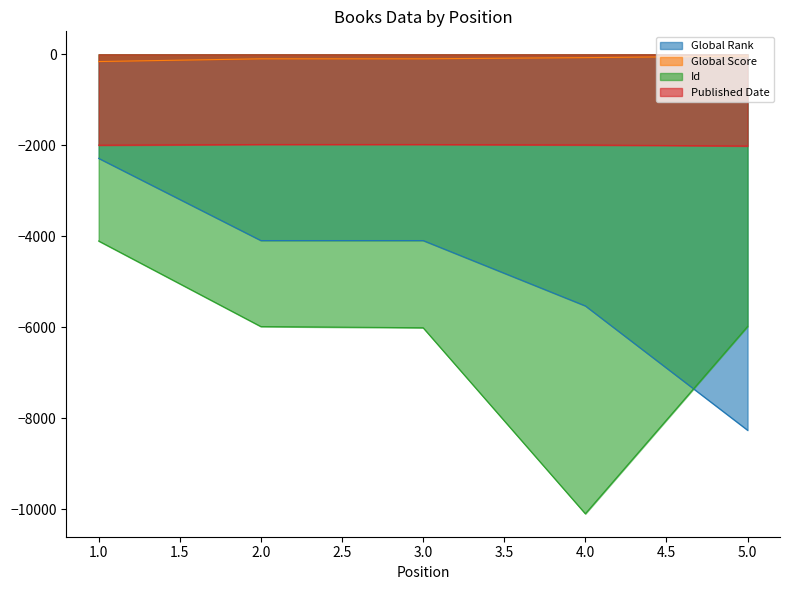

List the labels in order of Published Date value, smallest first.

5, 1, 4, 2, 3